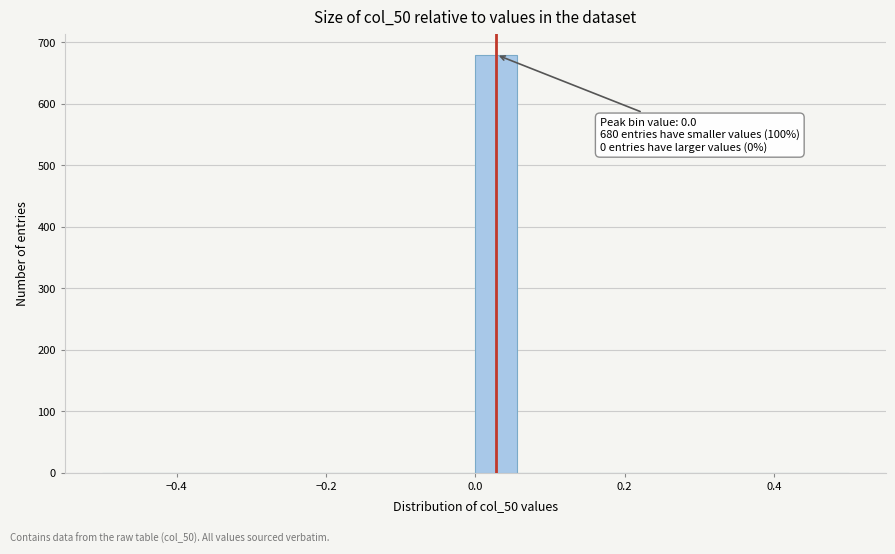

Around what value on the x-axis is the tallest bar? Give the approximate position of its centre, as read against the axis.

0.02